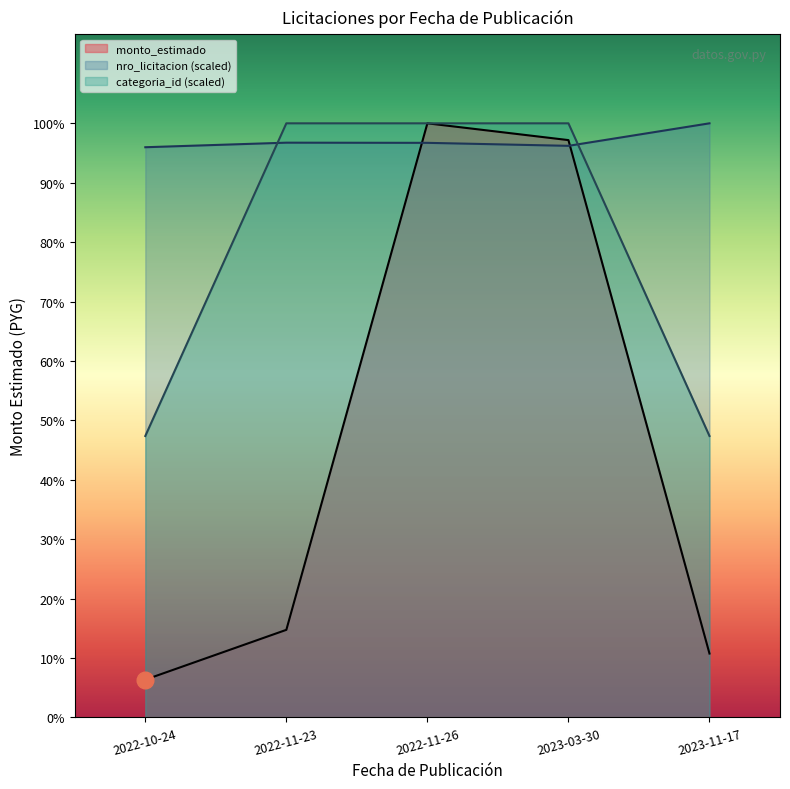

Where does the nro_licitacion series first go above 492270877?

2022-11-23